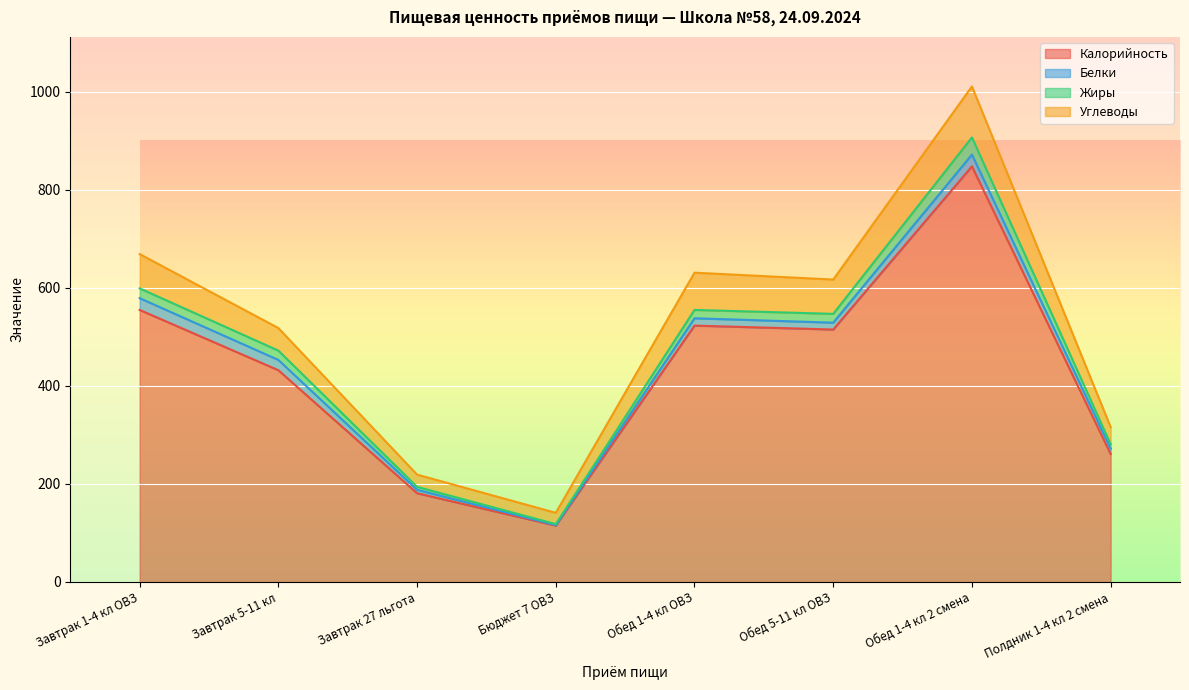

At how many categories does at least one series exceed 814?

1